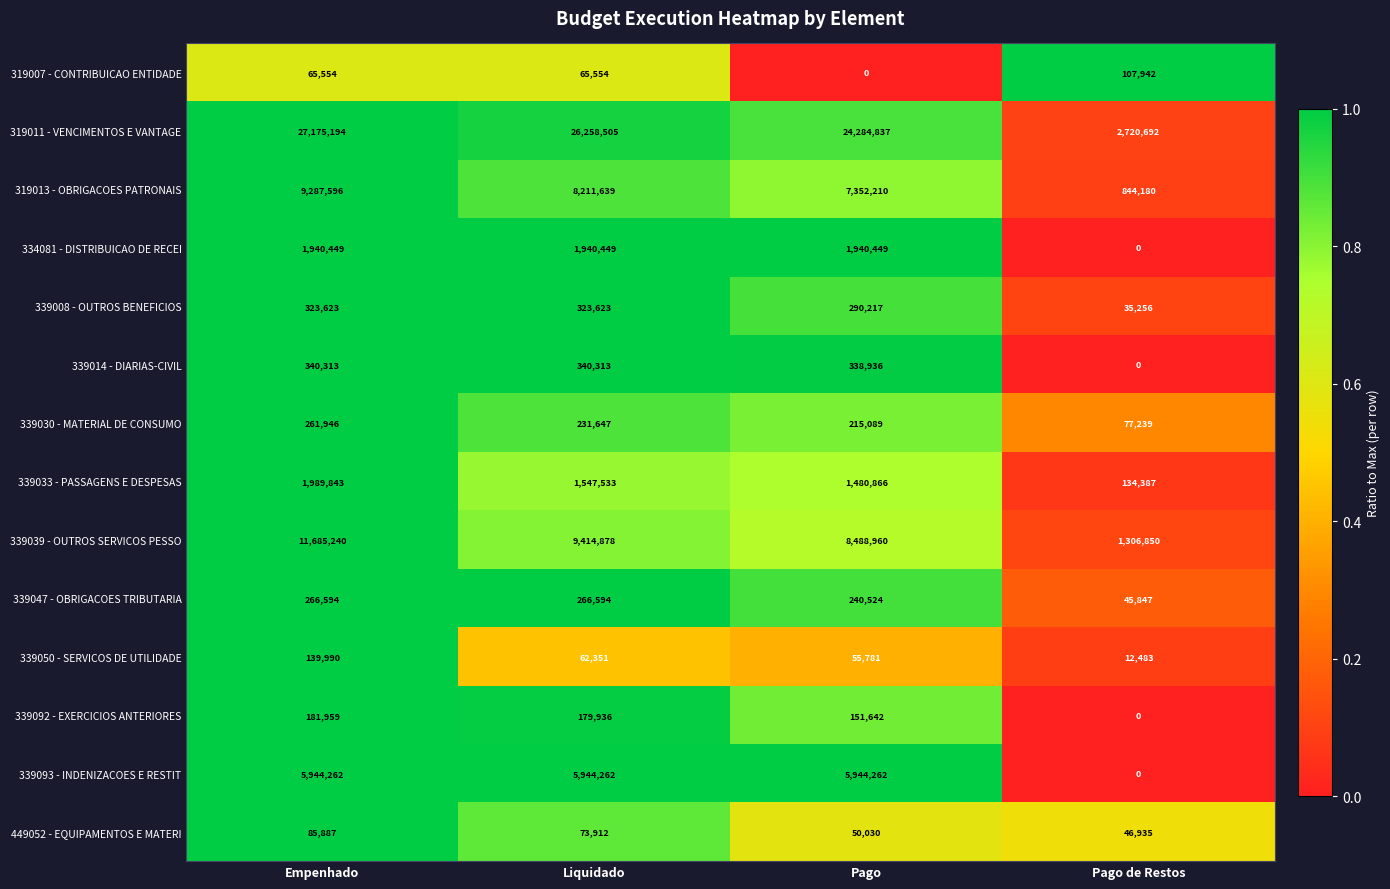

Which series changed the most between Empenhado and Pago?

339039 - OUTROS SERVICOS PESSO